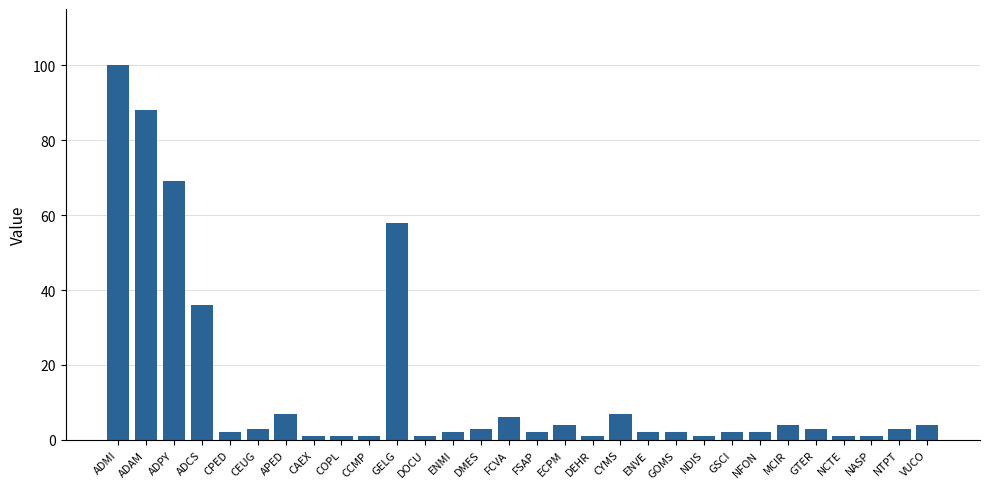

What is the difference between the maximum and minimum values?

99